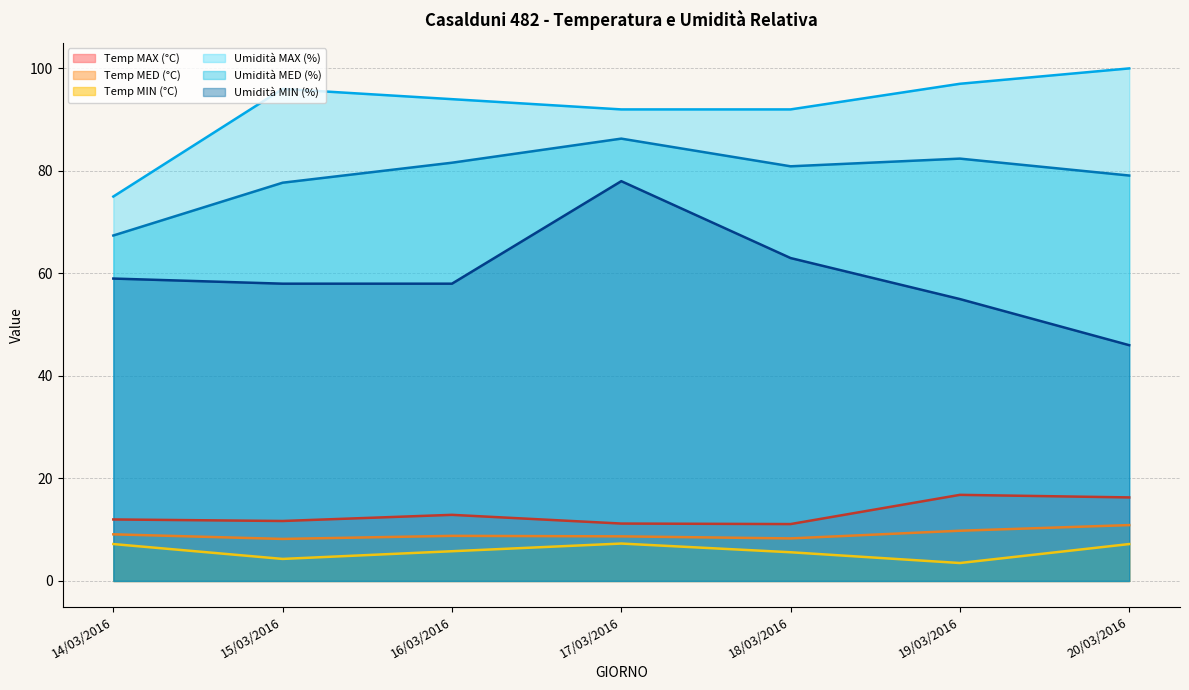

True or false: Umidità MAX (%) and Temp MED (°C) cross at least once.

False